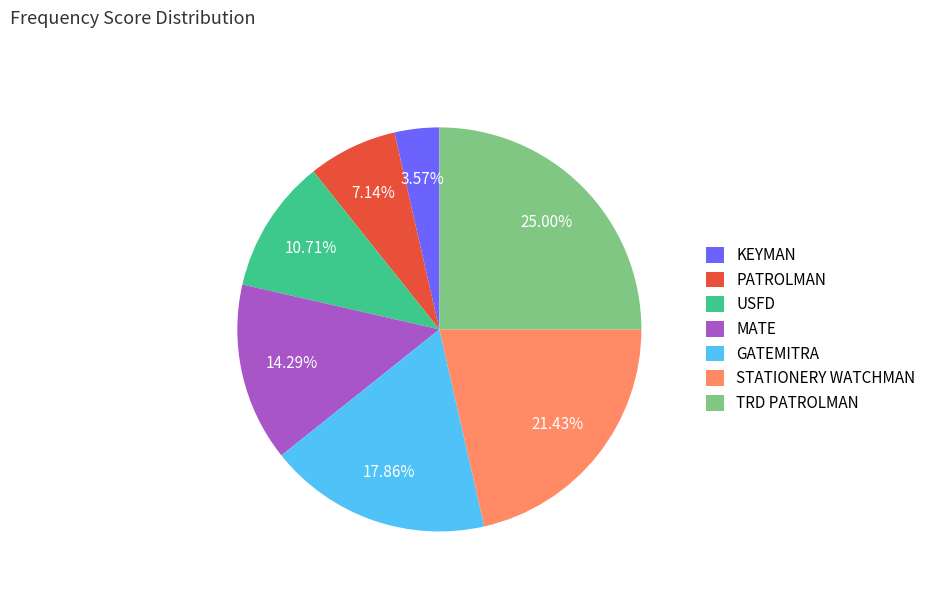

To the nearest percent, what is the difference between the USFD and KEYMAN slice percentages?

7%